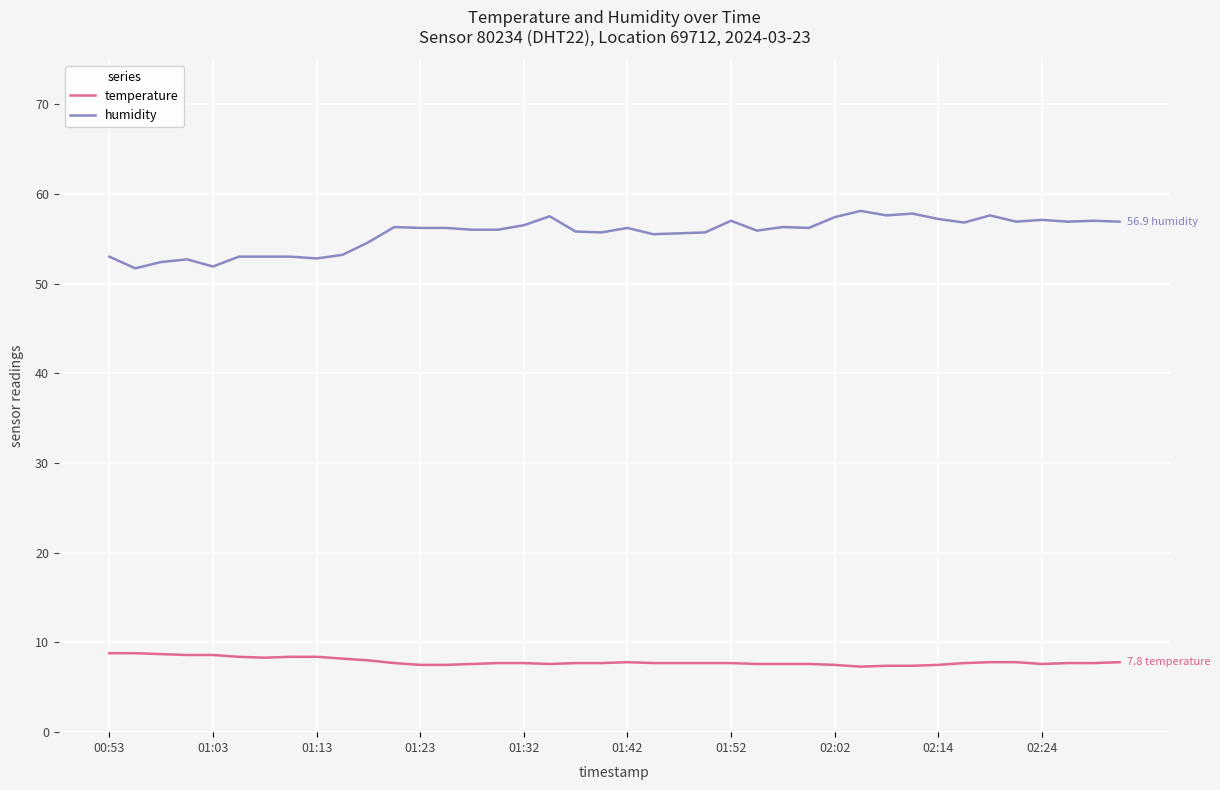

What is the highest value of the temperature series?

8.8